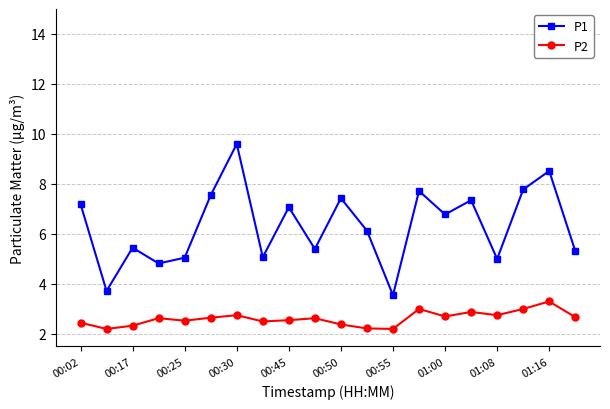

What is the maximum value shown in the chart?

9.6